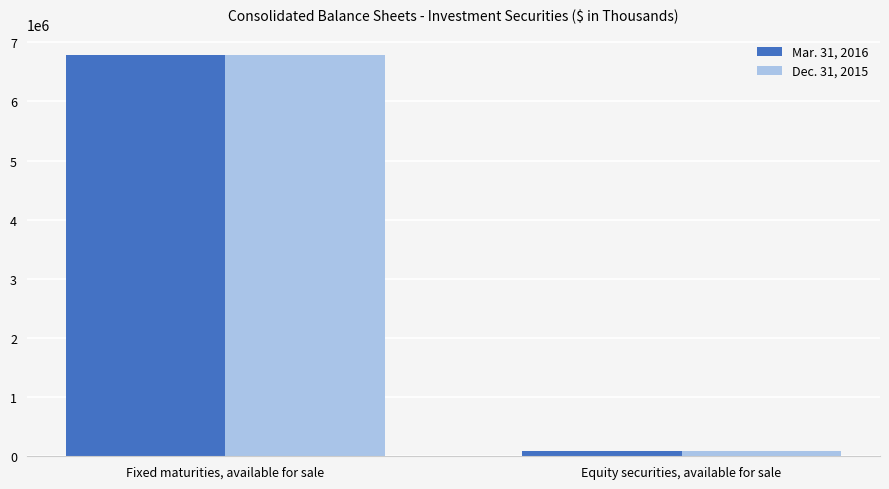

Rank the series by their maximum value, from highest to lowest.

Mar. 31, 2016, Dec. 31, 2015